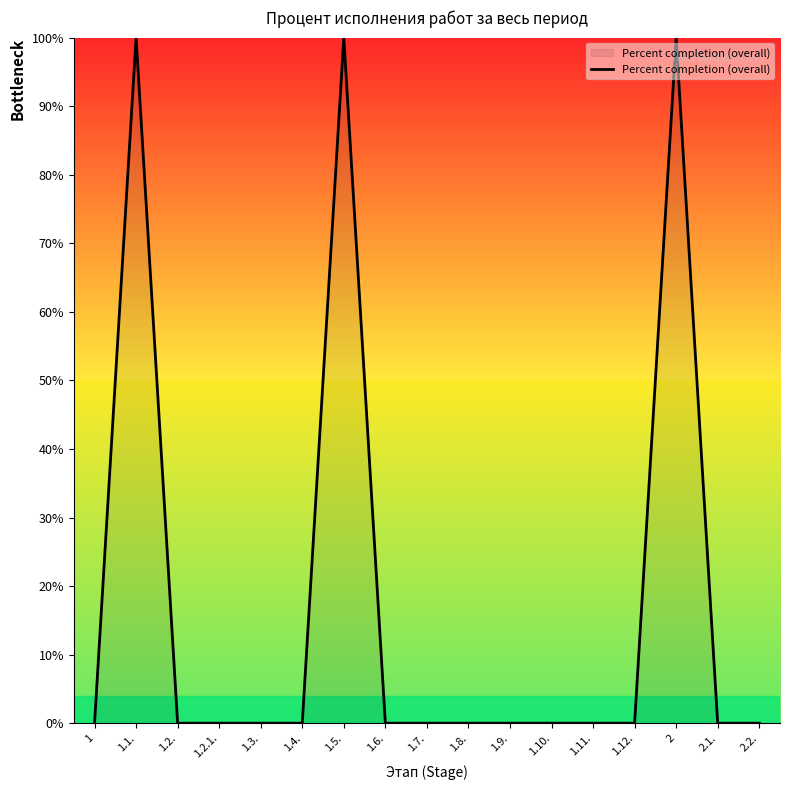

The value at 2.1. is 61. True or false?

False